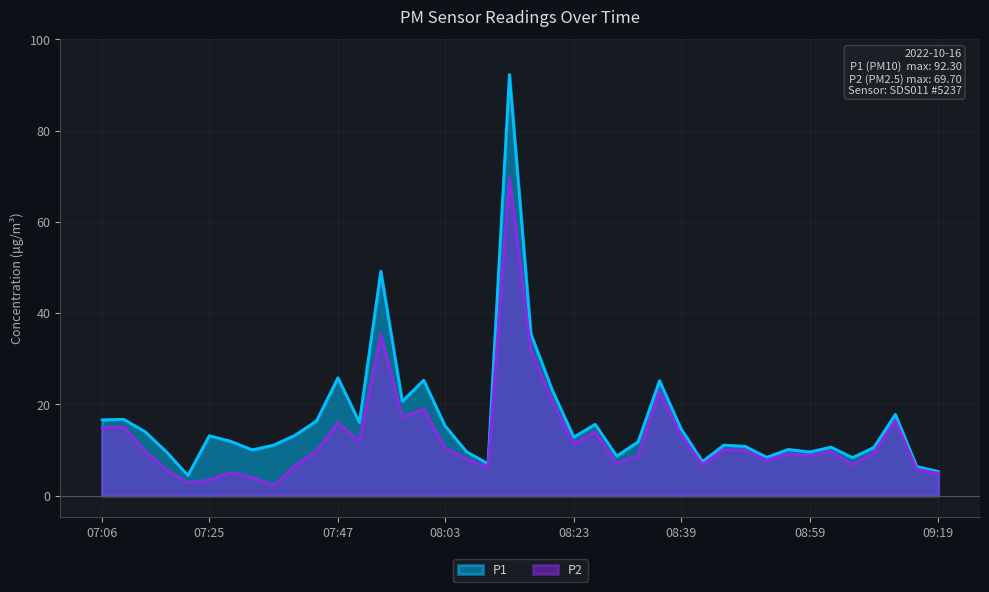

Rank the categories by P2 value from highest to lowest.

08:13, 07:54, 08:16, 08:35, 08:19, 08:00, 07:57, 09:12, 07:47, 07:12, 07:06, 08:26, 08:39, 07:50, 08:23, 08:03, 08:45, 08:49, 07:44, 07:15, 09:02, 09:09, 08:55, 08:32, 08:59, 08:06, 08:52, 08:29, 08:42, 09:05, 07:38, 08:10, 09:15, 07:19, 07:28, 09:19, 07:31, 07:25, 07:22, 07:35